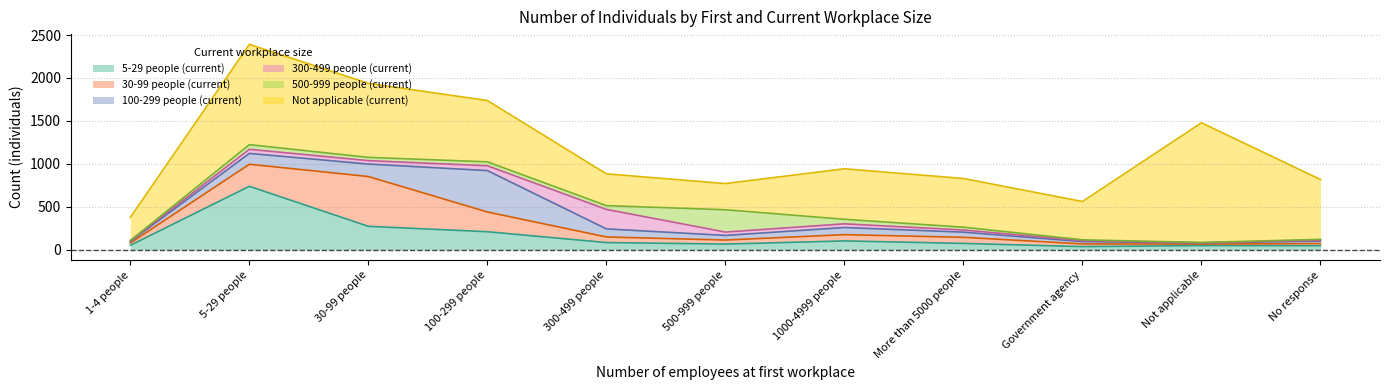

What is the label of the 2nd point from the left?

5-29 people